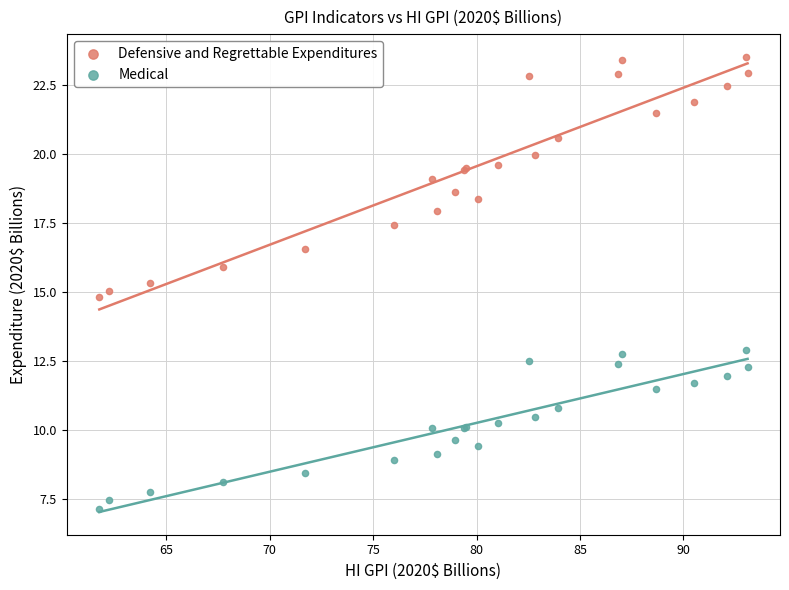

Which series reaches the minimum Y coordinate?

Medical